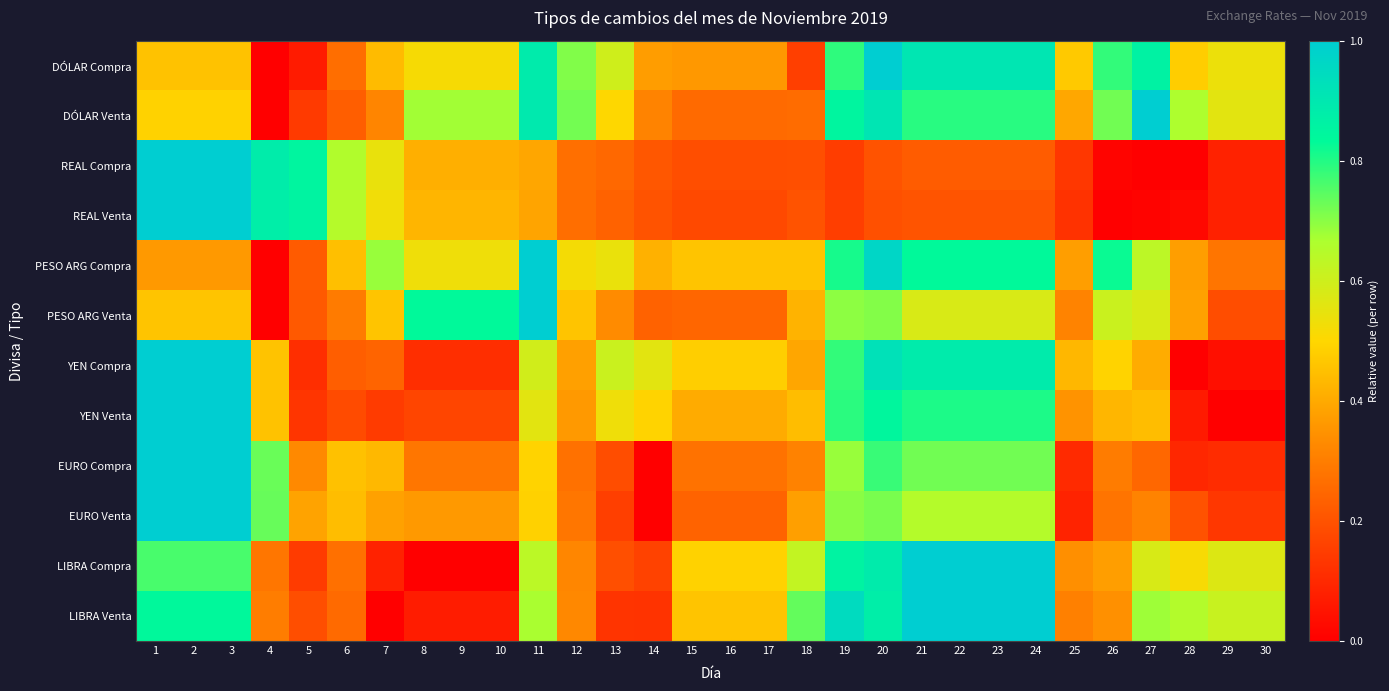

How many distinct data groups are displayed?

12